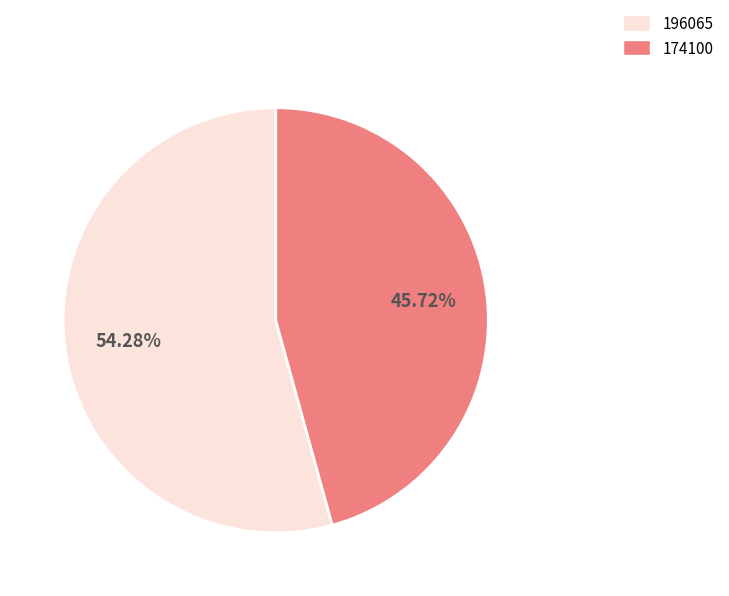

Is it true that 174100 is 32% of the pie?

False